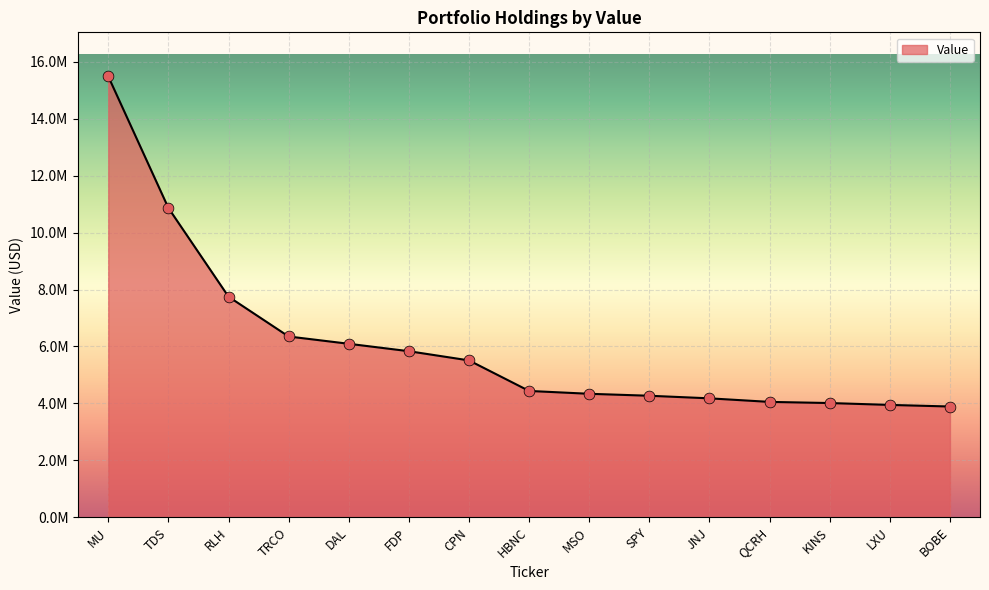

Approximately how many times larger is the value at KINS compared to HBNC?

0.9